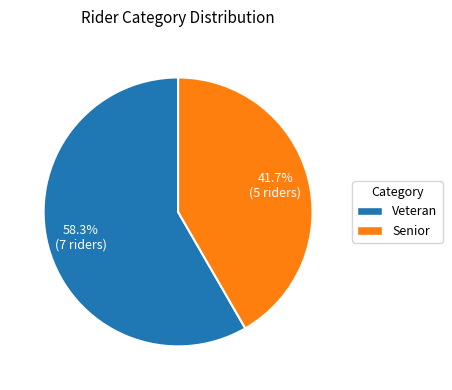

To the nearest percent, what is the difference between the Veteran and Senior slice percentages?

17%